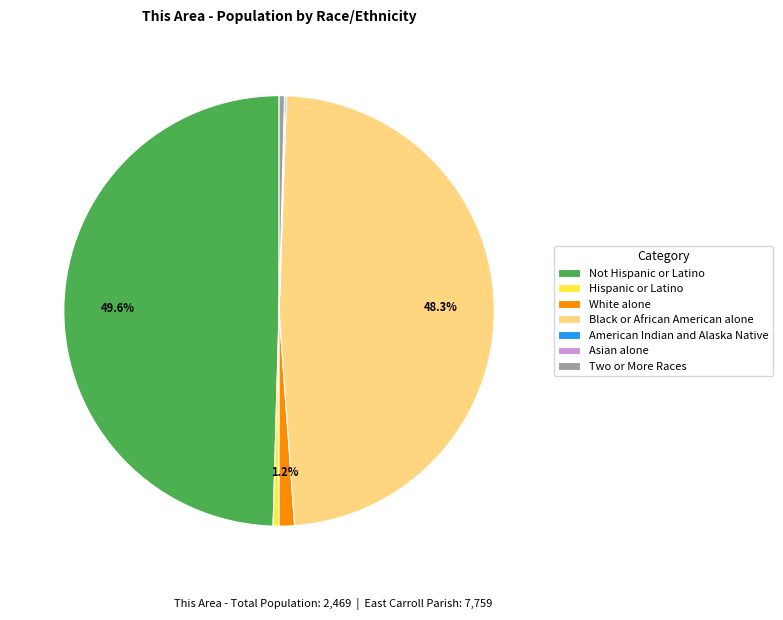

Combined, do White alone and Two or More Races account for over 50%?

No